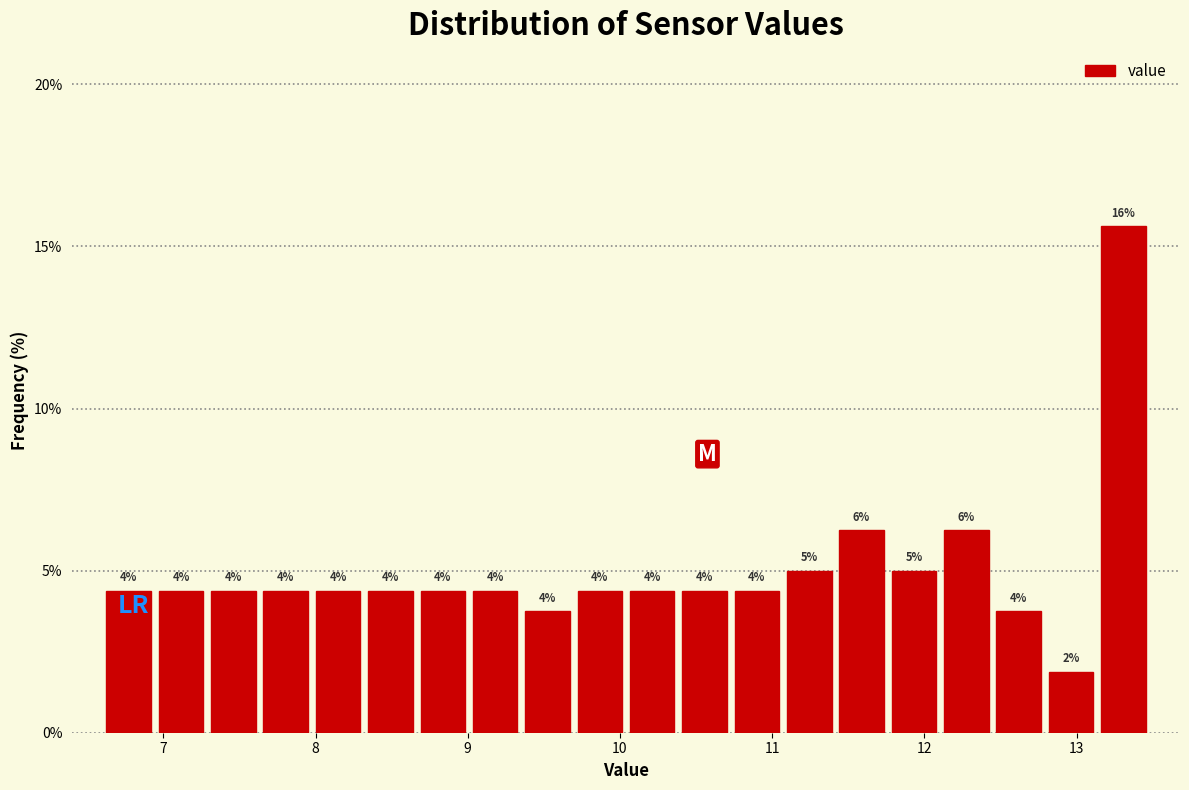

Read against the x-axis, roughly where is the centre of the tallest bar?

13.3